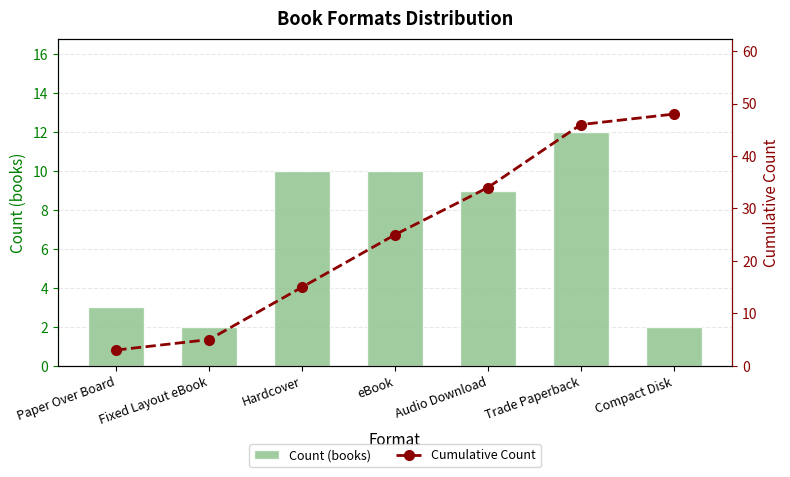

Is it true that Count (books) equals 10 at Hardcover?

True